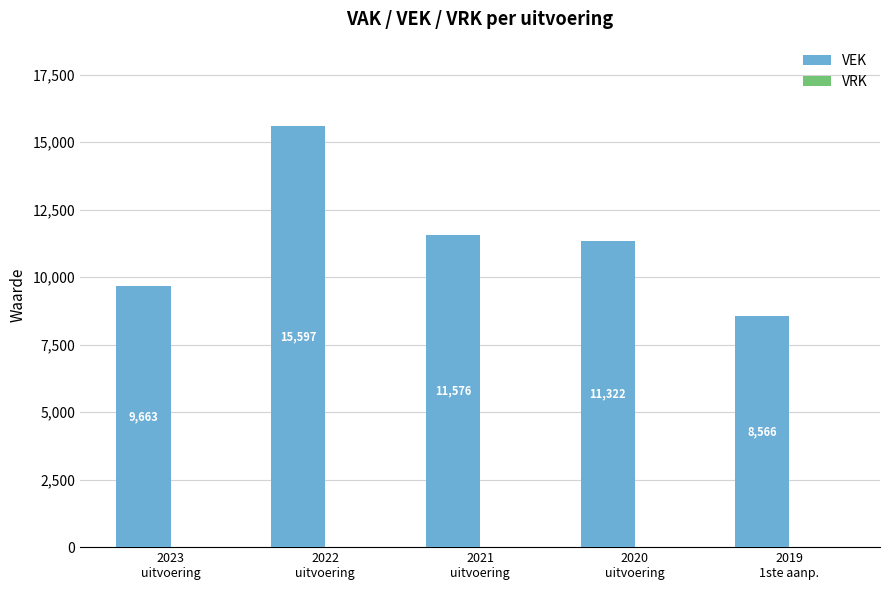

What is the smallest value displayed?

8566